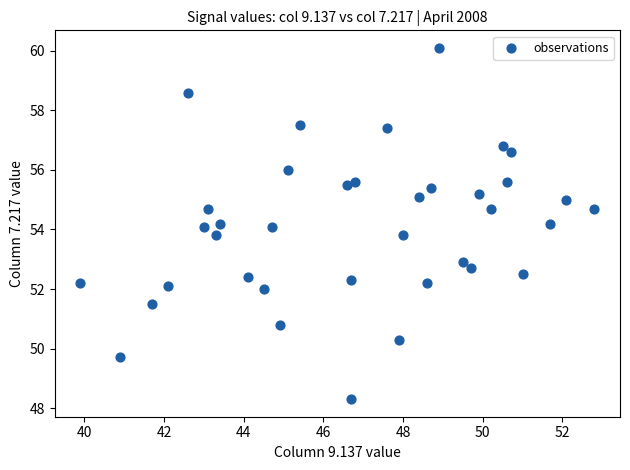

What is the range of X values (max minus min)?

12.9